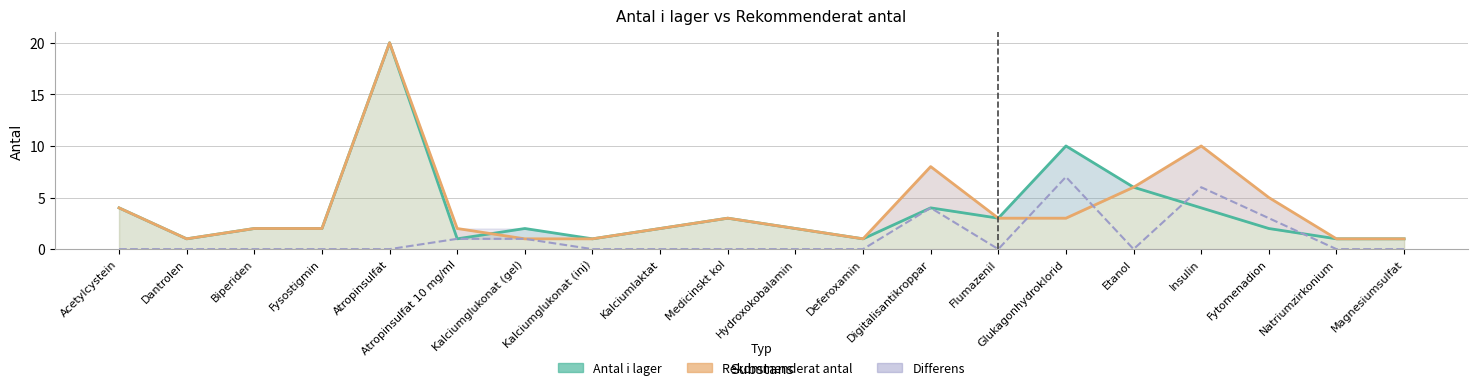

What are all the series names shown in the legend?

Antal i lager, Rekommenderat antal, Differens